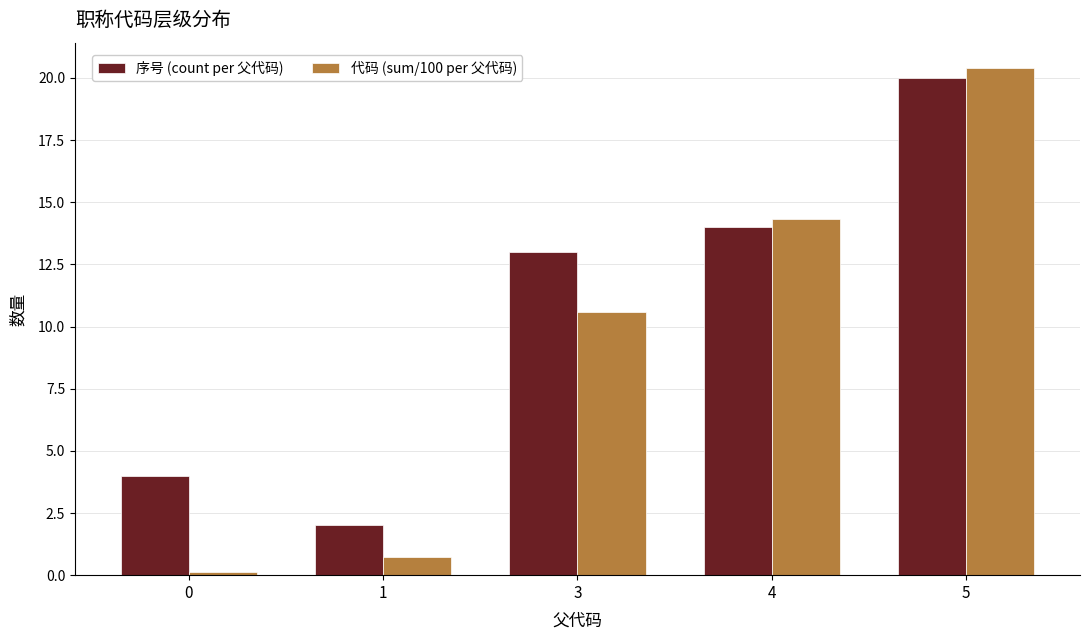

Reading right to left, extract all data points from this chart.

序号 (count per 父代码): 5=20.0	4=14.0	3=13.0	1=2.0	0=4.0
代码 (sum/100 per 父代码): 5=20.4	4=14.3	3=10.6	1=0.7	0=0.1